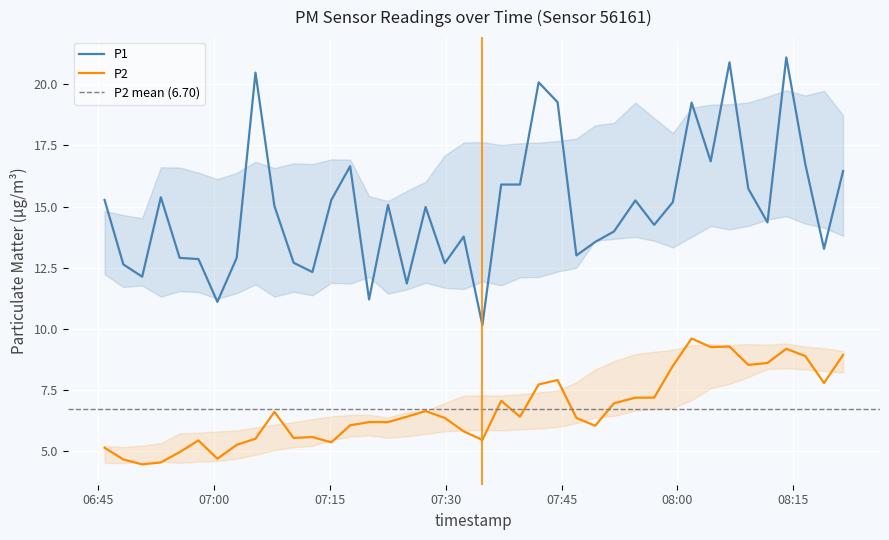

Reading left to right, transcribe all the data shown in this chart.

P1: 15.3	12.6	12.1	15.4	12.9	12.8	11.1	12.9	20.5	15.0	12.7	12.3	15.3	16.6	11.2	15.1	11.8	15.0	12.7	13.8	10.2	15.9	15.9	20.1	19.3	13.0	13.6	14.0	15.2	14.2	15.2	19.2	16.9	20.9	15.7	14.3	21.1	16.7	13.3	16.4
P2: 5.1	4.7	4.5	4.5	5.0	5.4	4.7	5.2	5.5	6.6	5.5	5.6	5.3	6.0	6.2	6.2	6.4	6.6	6.3	5.8	5.5	7.0	6.4	7.7	7.9	6.3	6.0	7.0	7.2	7.2	8.5	9.6	9.2	9.3	8.5	8.6	9.2	8.9	7.8	8.9